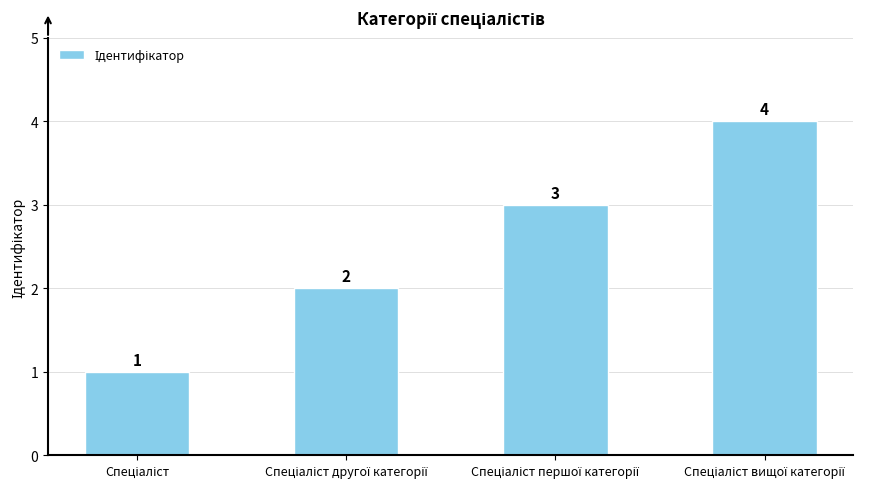

What is the sum of all values?

10